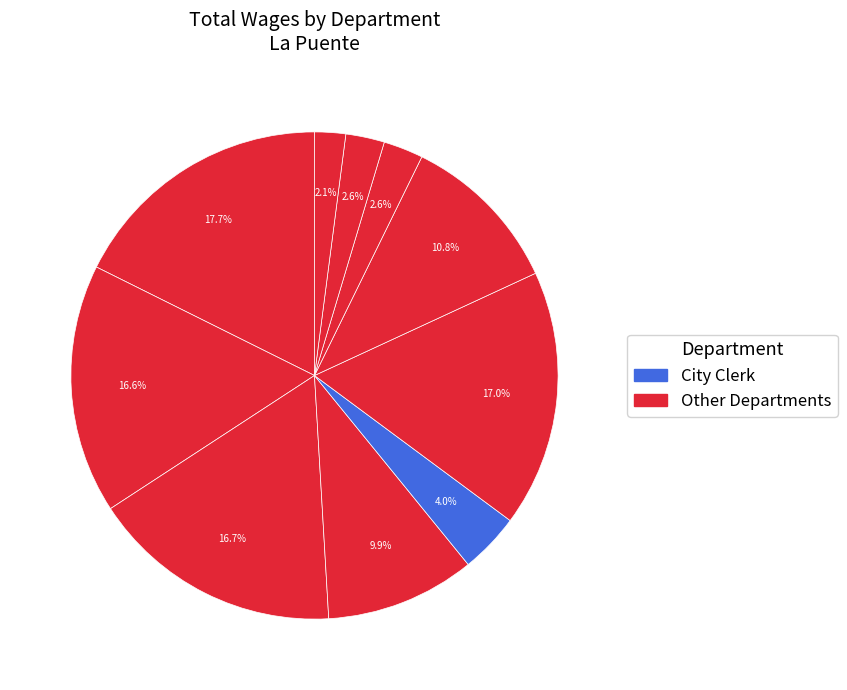

How many segments does this pie chart have?

10